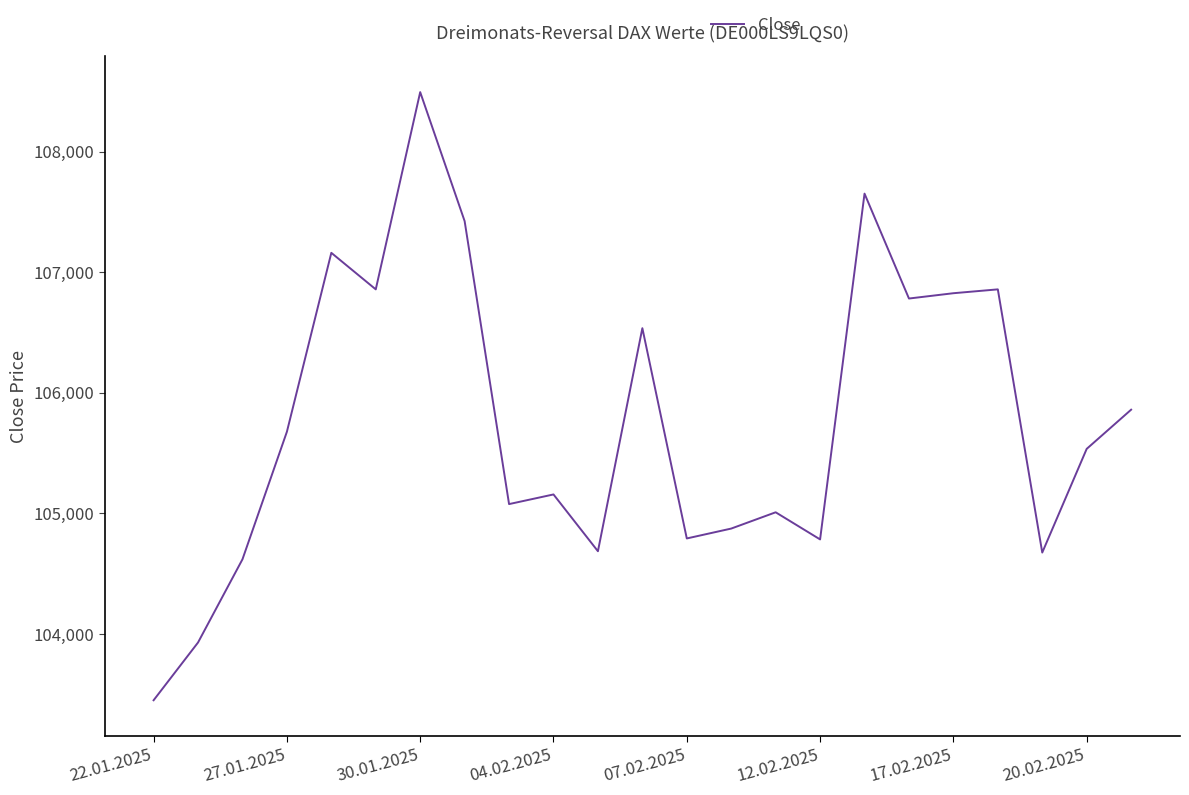

What is the difference between the maximum and minimum values?

5044